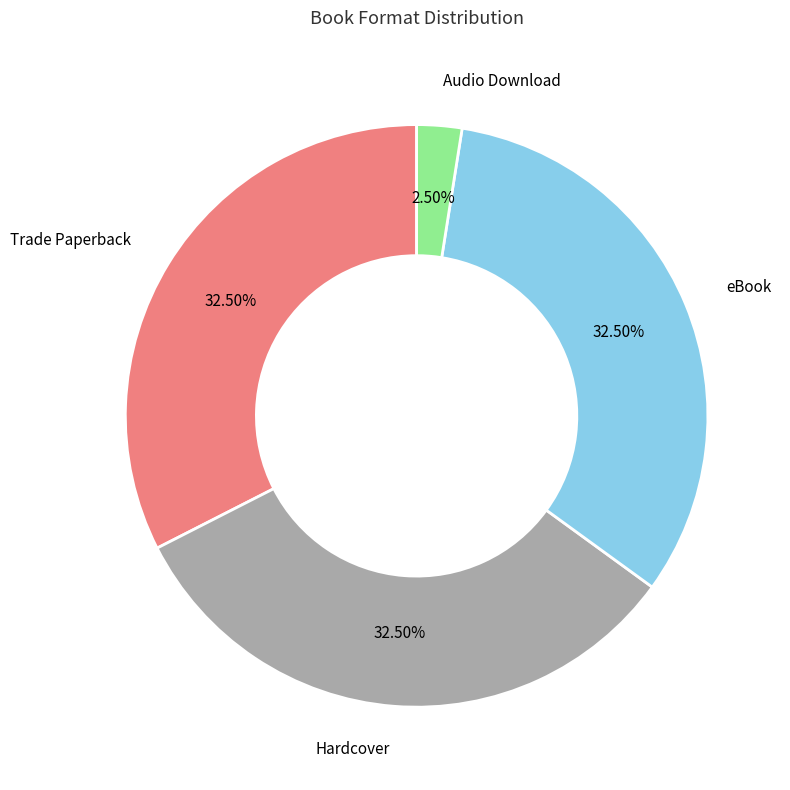

Does any single category account for the majority?

No